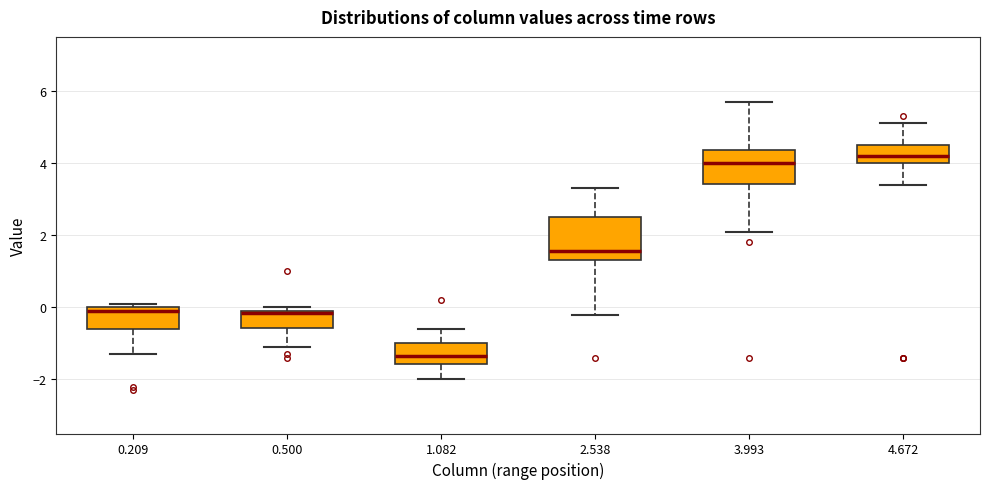

Which box is the tallest, from its lower edge to its upper edge?

2.538